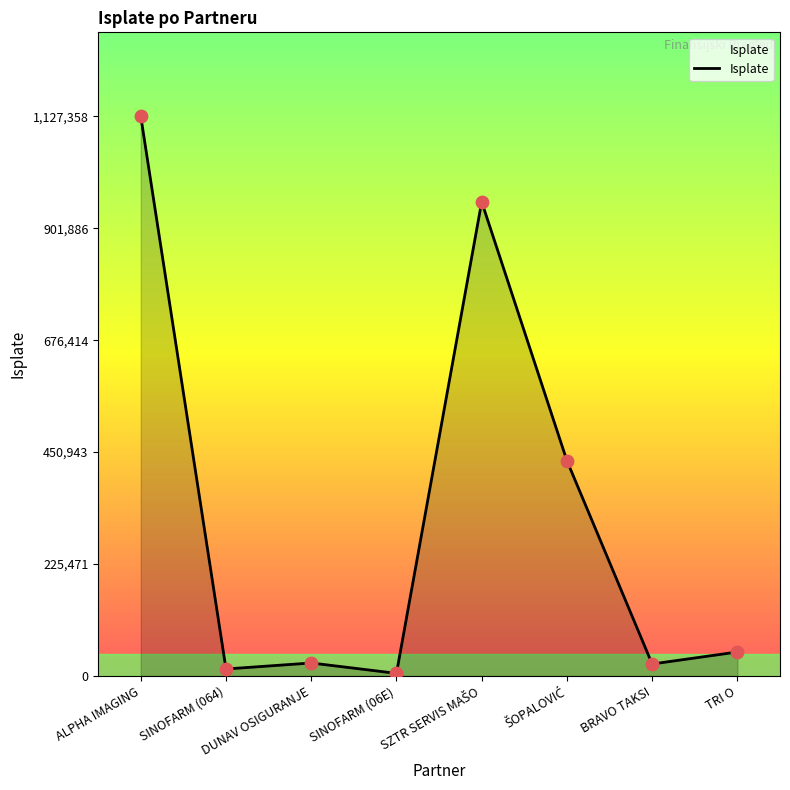

What is the greatest value displayed?

1127358.0